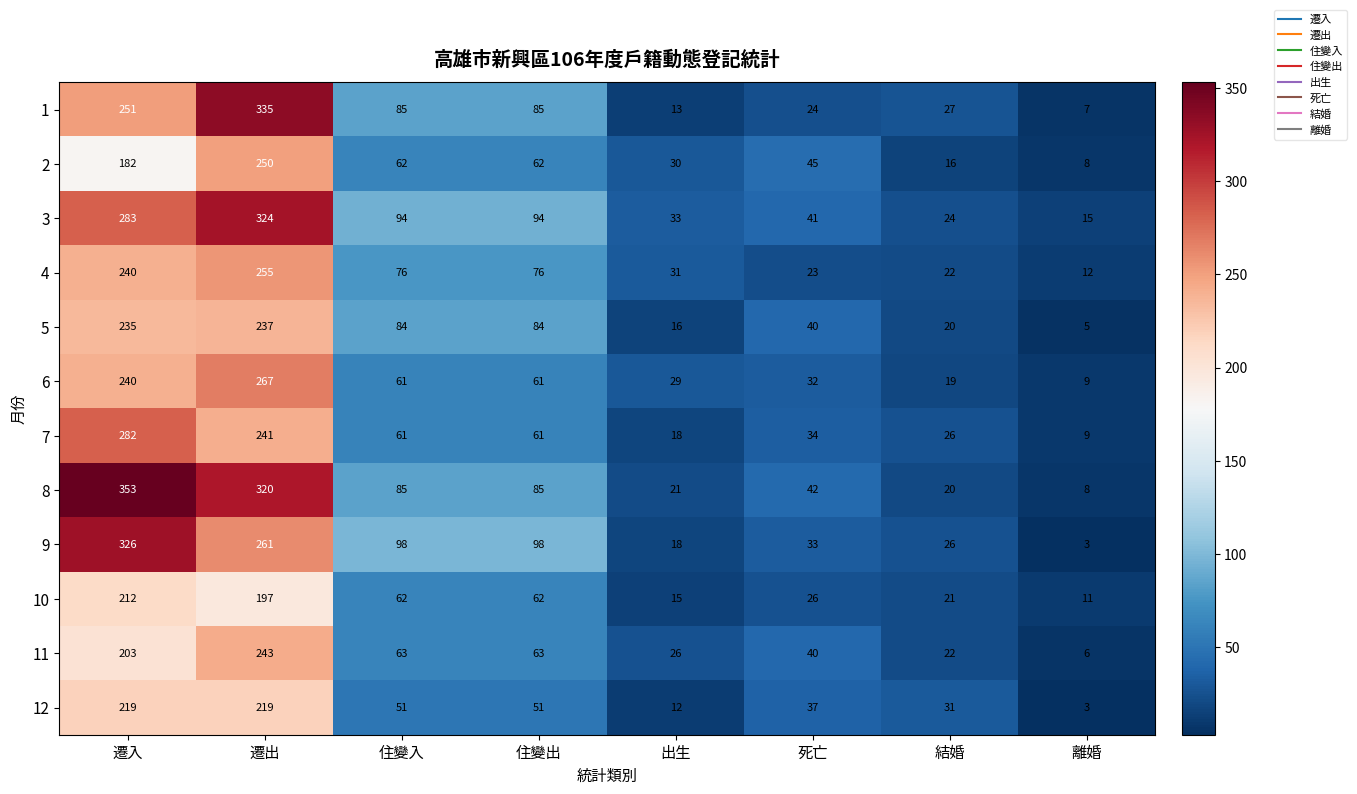

Which series has the largest range (max minus min)?

8